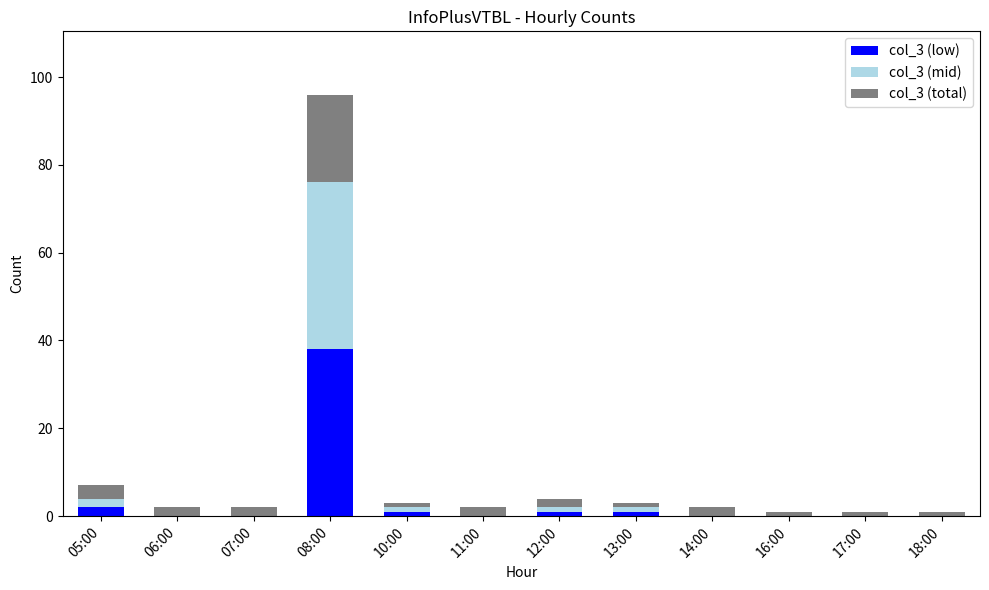

Does the chart contain stacked bars?

Yes